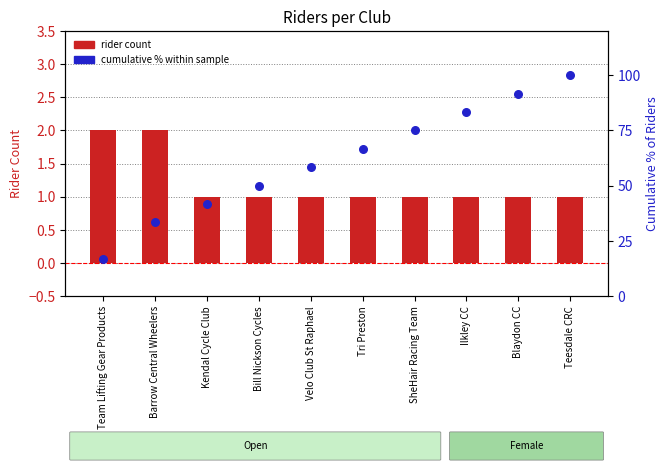

Is the value of cumulative % of riders at Barrow Central Wheelers greater than the value of rider count at Velo Club St Raphael?

Yes